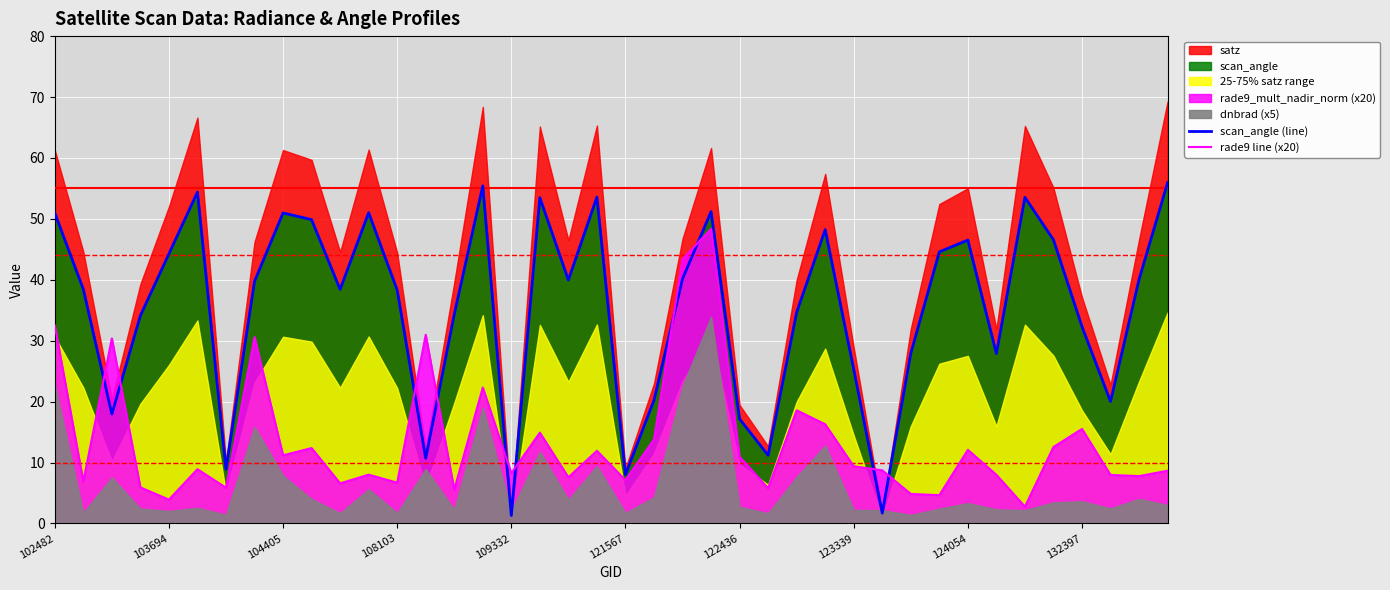

After their last crossing, which series has the higher values: rade9 line (x20) or scan_angle (line)?

scan_angle (line)